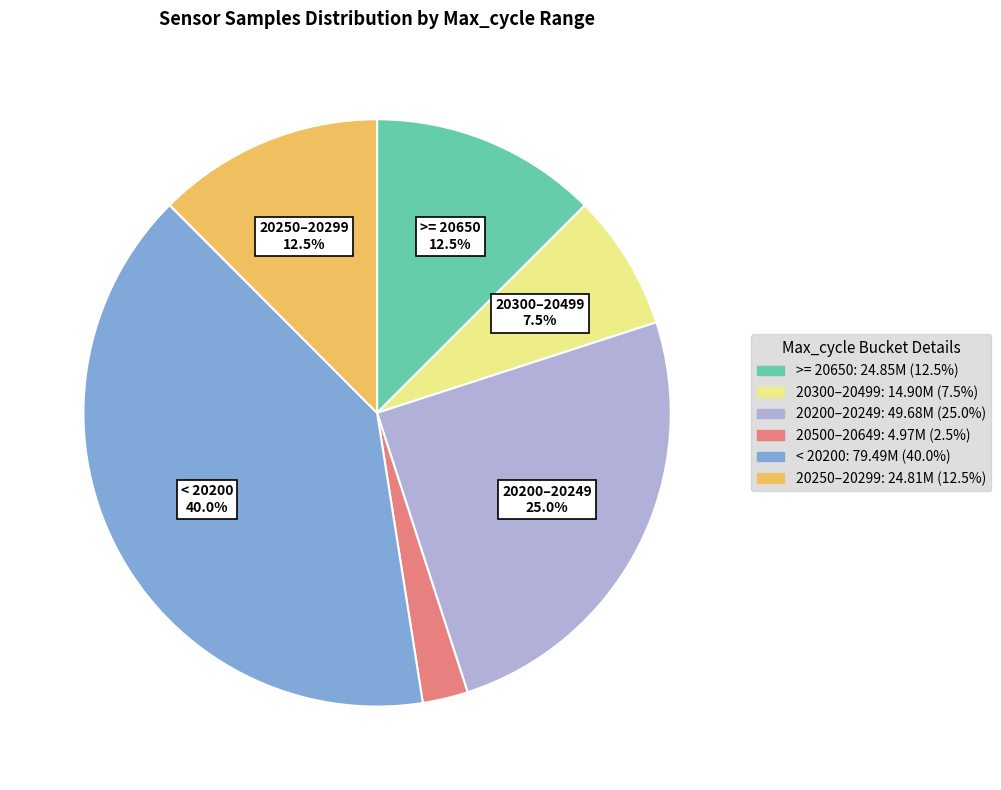

Is there a majority slice in this chart?

No